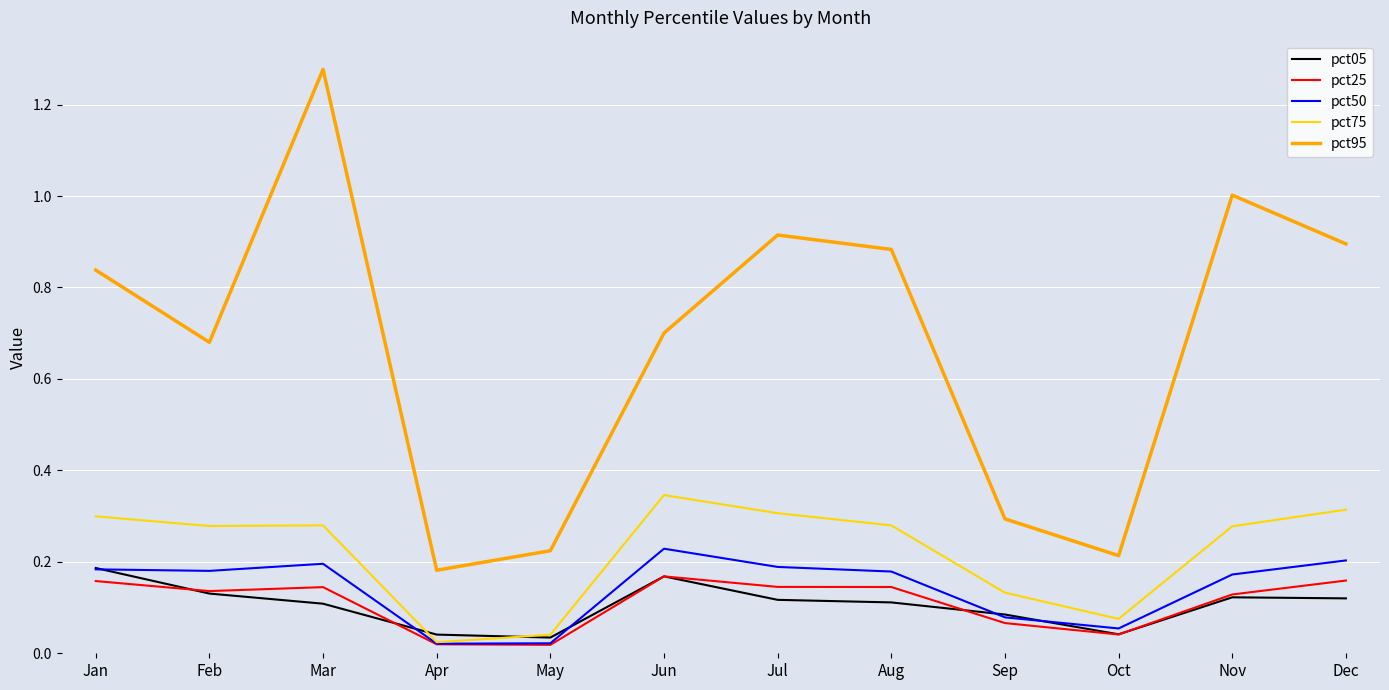

What is the sum of all pct75 values?

2.7